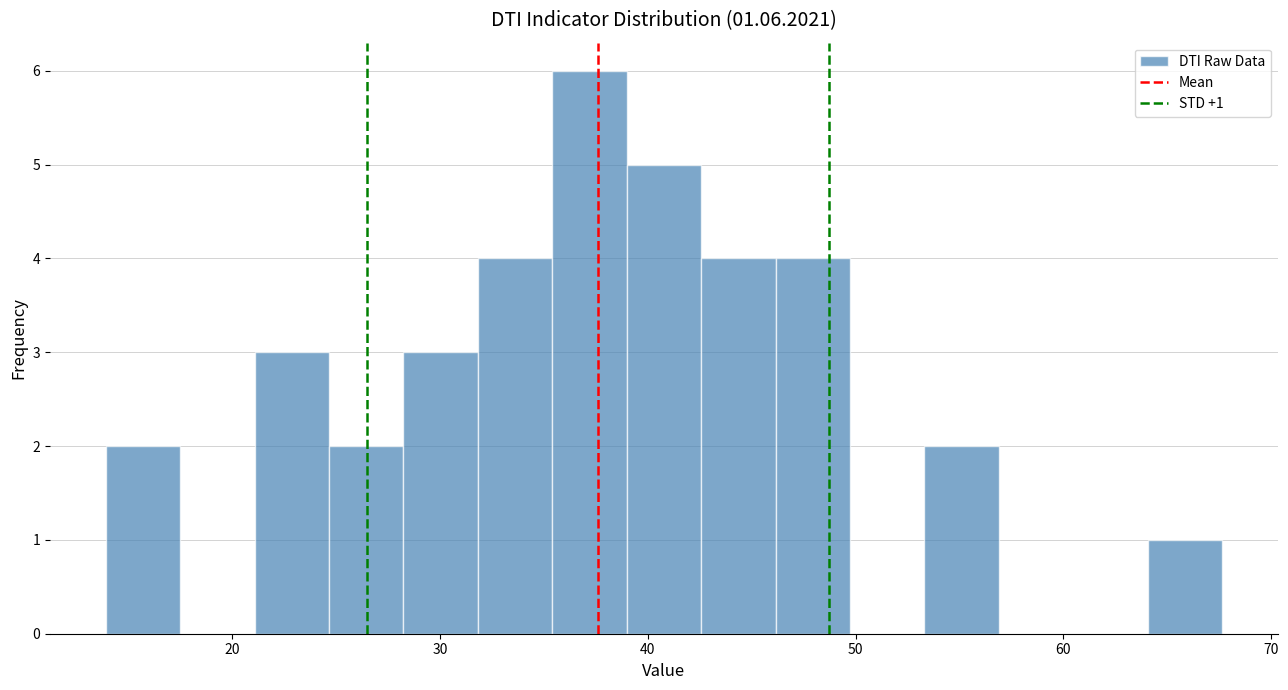

Read against the x-axis, roughly where is the centre of the tallest bar?

37